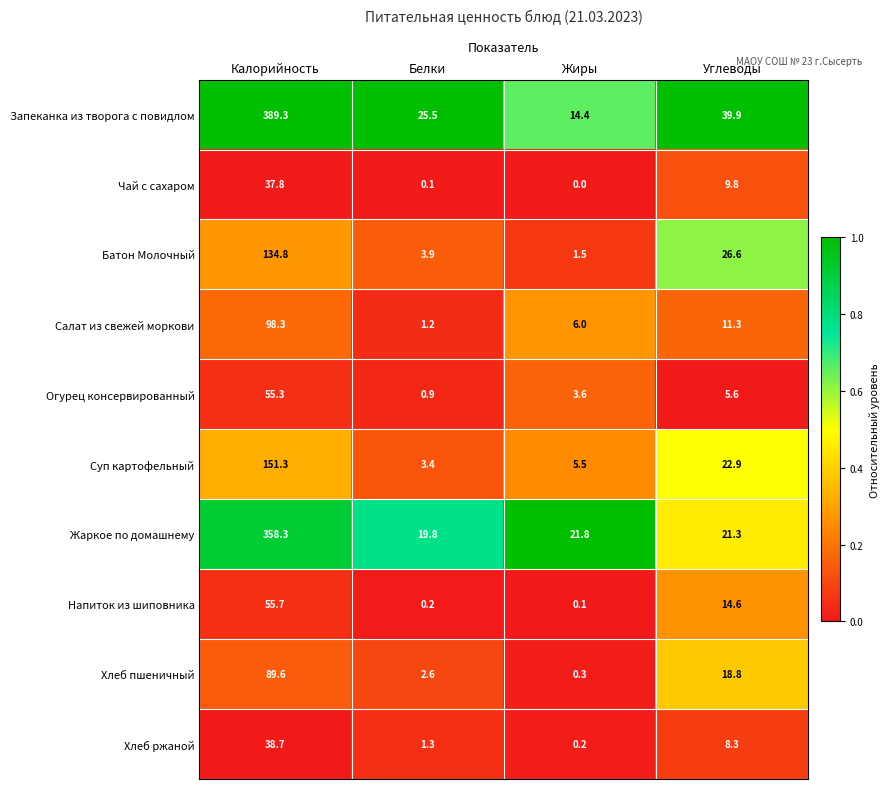

Is it true that Батон Молочный equals 3.9 at Белки?

True